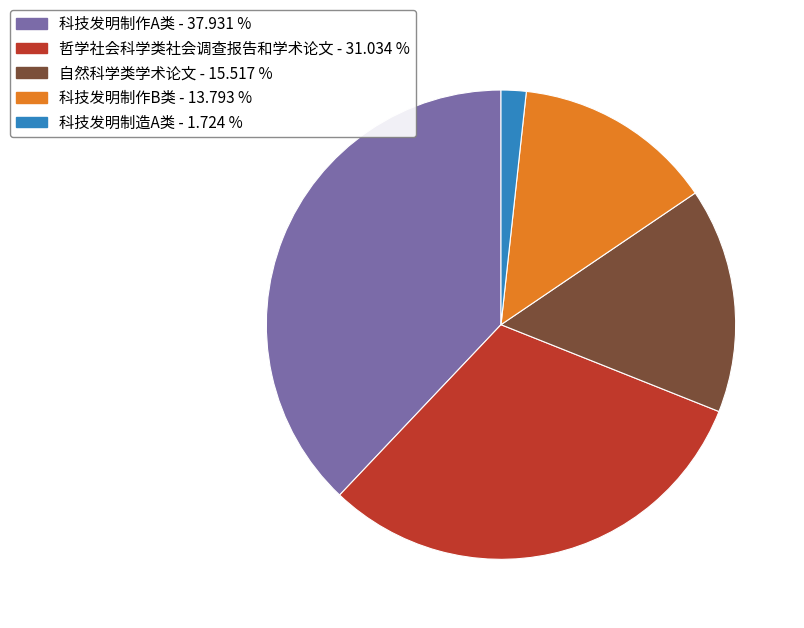

What is the smallest slice in the pie chart?

科技发明制造A类